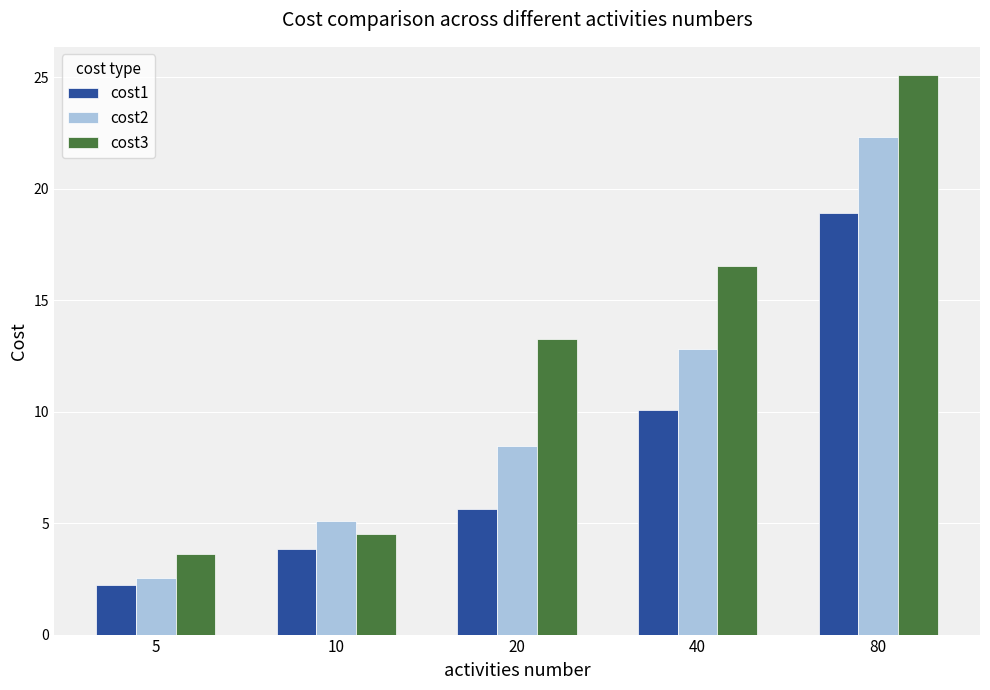

At which label does cost2 reach its peak?

80